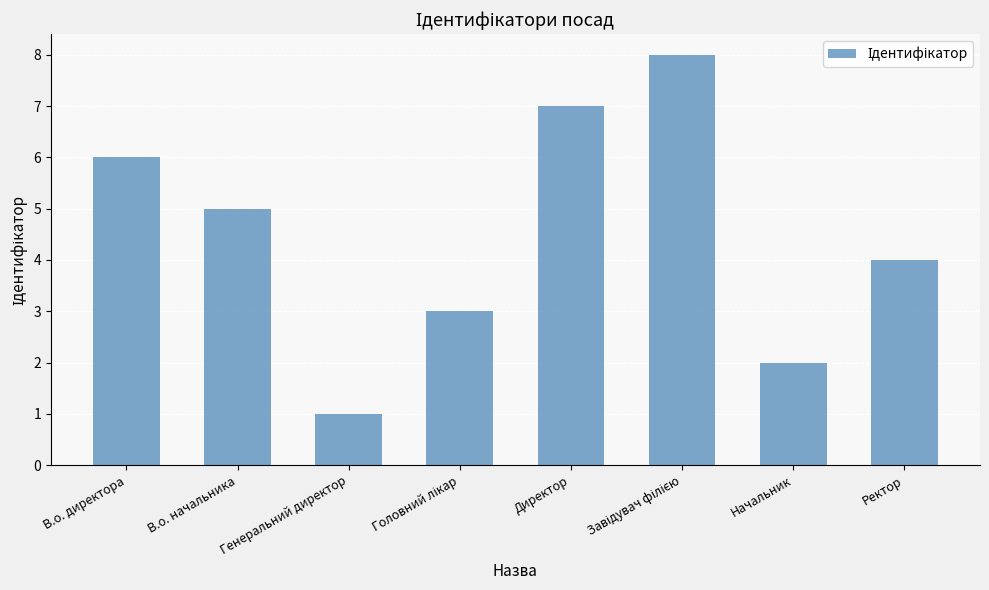

Approximately how many times larger is the value at Директор compared to Начальник?

3.5